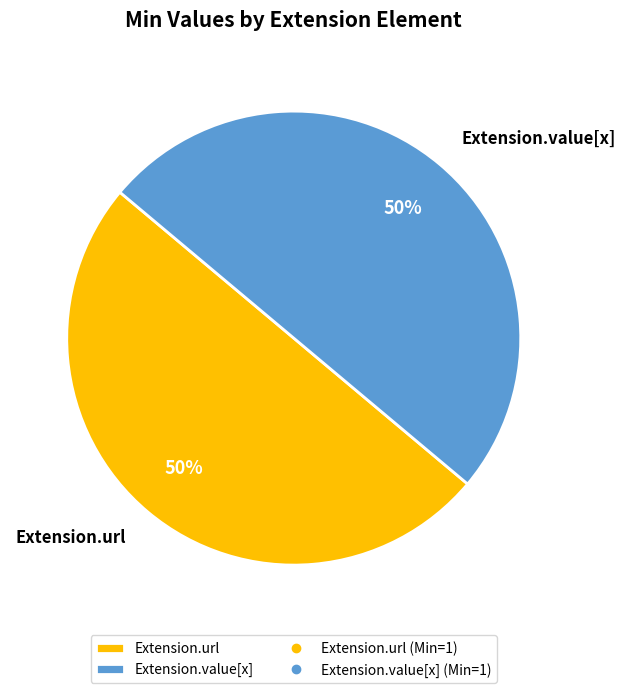

To the nearest percent, what percentage of the pie is Extension.url?

50%